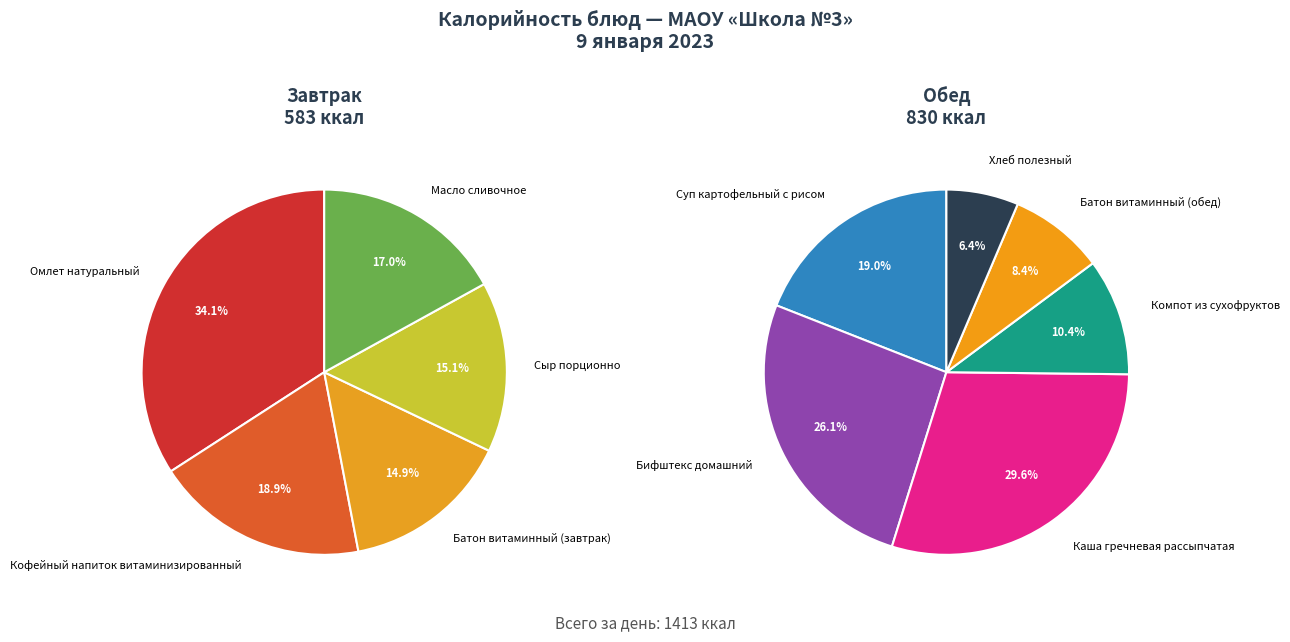

Do Хлеб полезный and Суп картофельный с рисом together represent more than half of the pie?

No